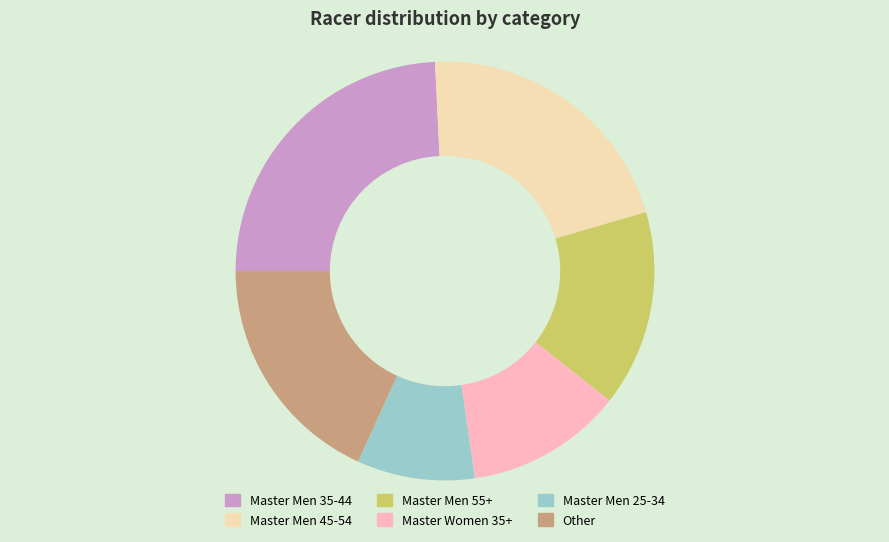

How many segments does this pie chart have?

6